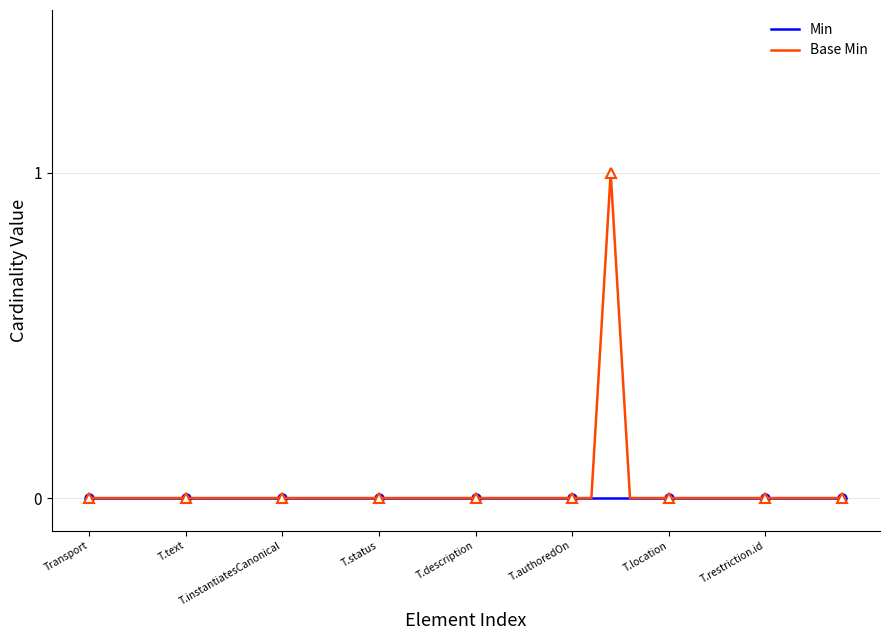

True or false: Base Min has more than 0 interior local peaks.

True